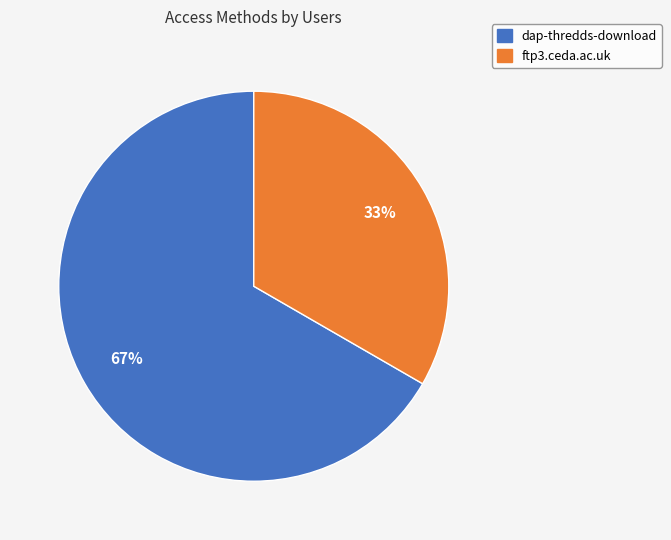

To the nearest percent, what percentage of the pie is dap-thredds-download?

67%